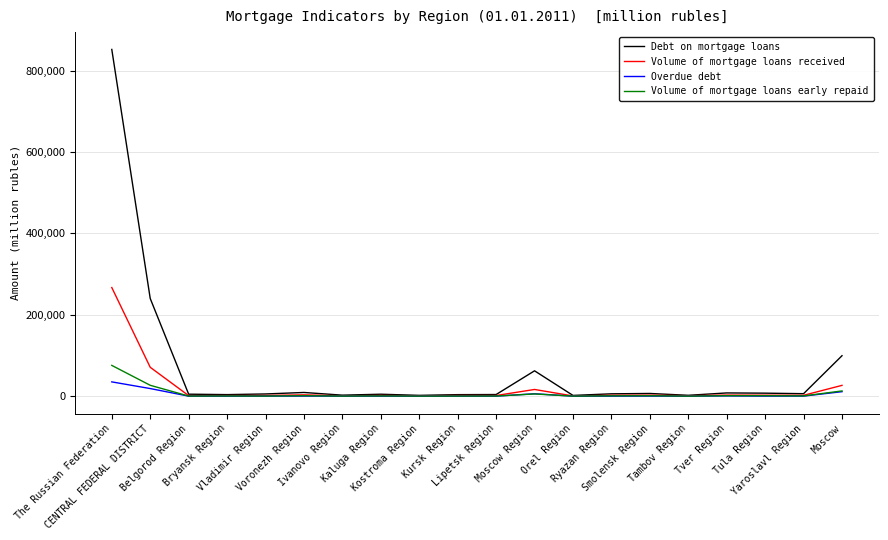

What is the greatest value displayed?

851838